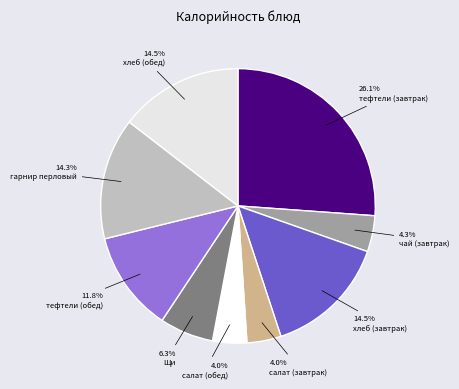

How many segments does this pie chart have?

9